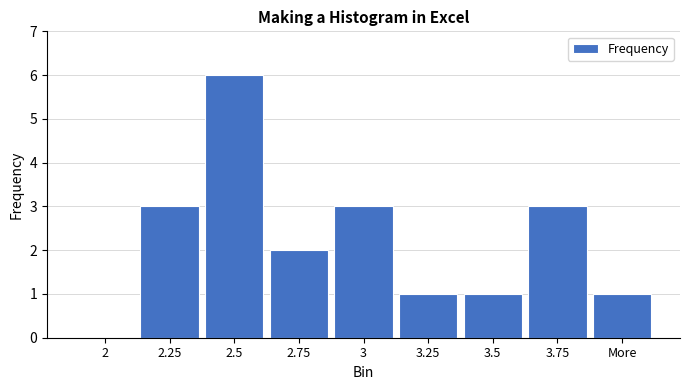

Reading right to left, transcribe all the data shown in this chart.

More=1	3.75=3	3.5=1	3.25=1	3=3	2.75=2	2.5=6	2.25=3	2=0